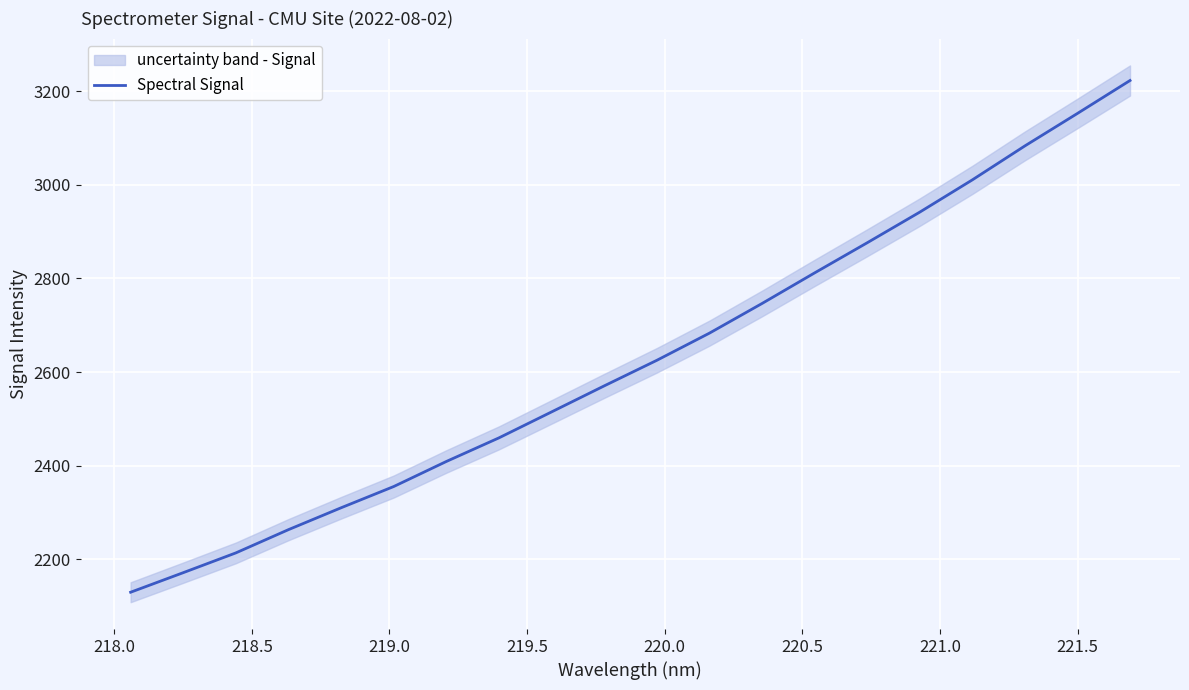

What is the highest value of the Spectral Signal series?

3223.0